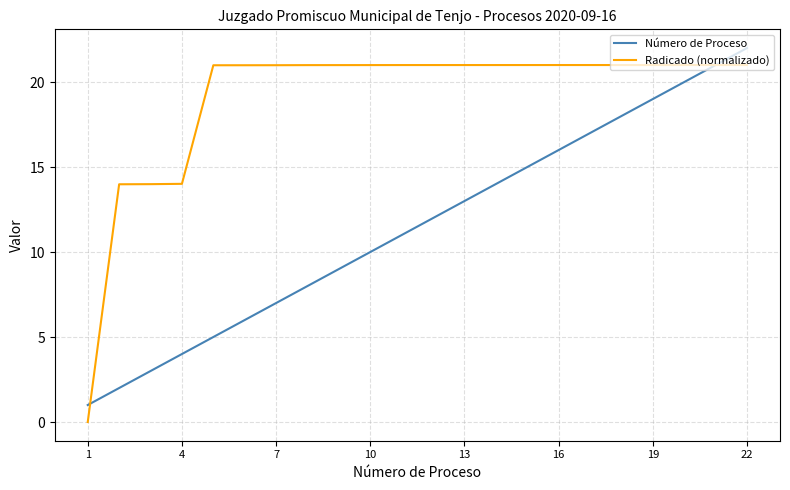

Which series has the largest total across all categories?

Radicado (normalizado)